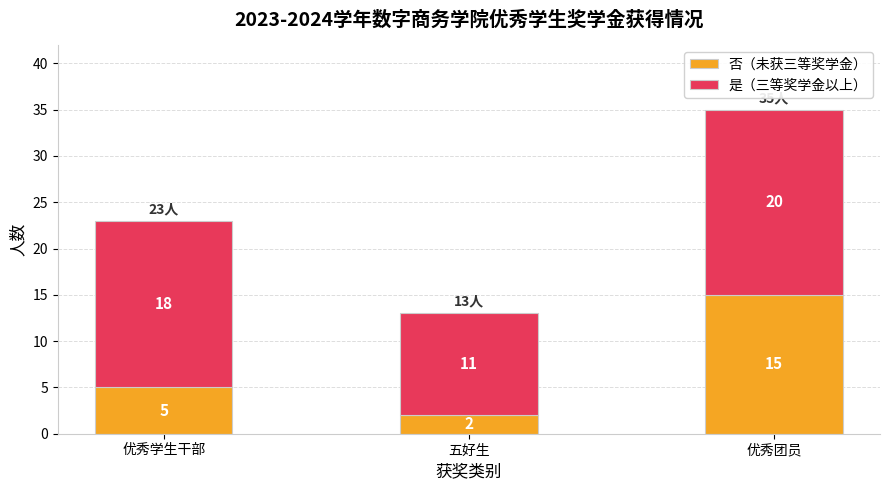

Rank the categories by 否（未获三等奖学金） value from lowest to highest.

五好生, 优秀学生干部, 优秀团员